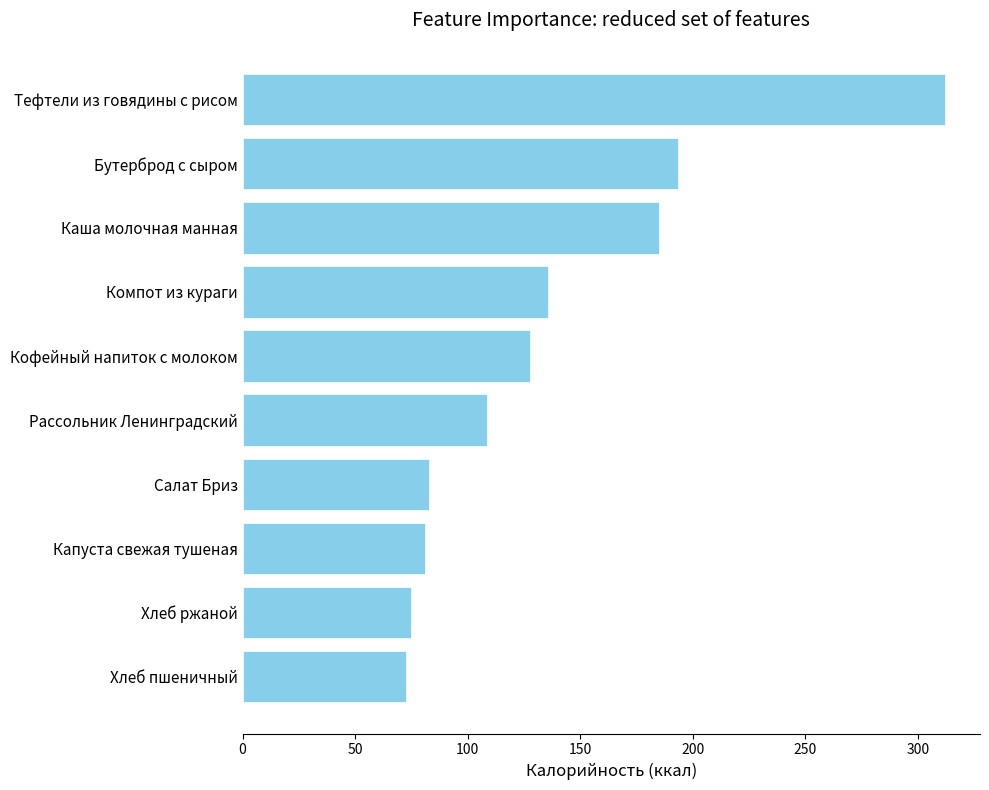

What is the difference between the maximum and minimum values?

239.4